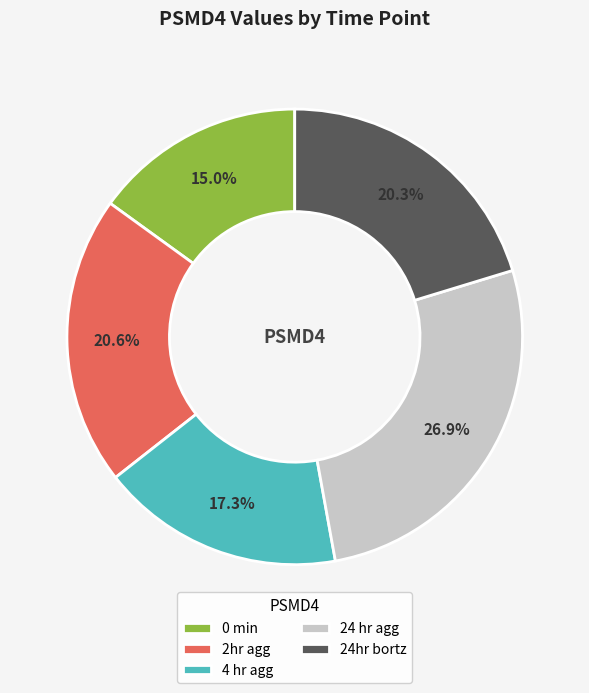

The 4 hr agg slice represents 17% of the pie. True or false?

True